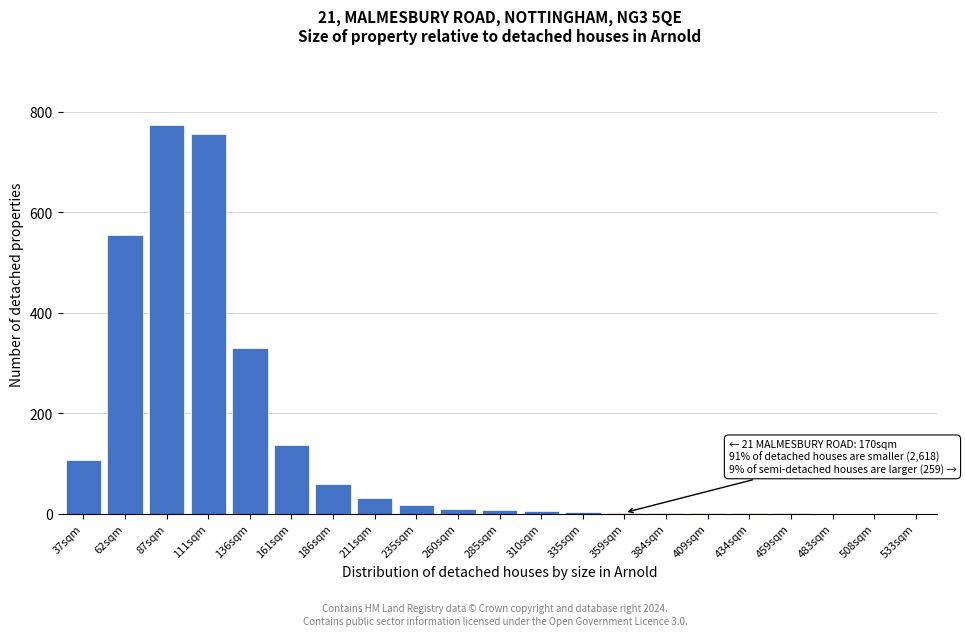

Where is the data nearest to the value 387?

136sqm